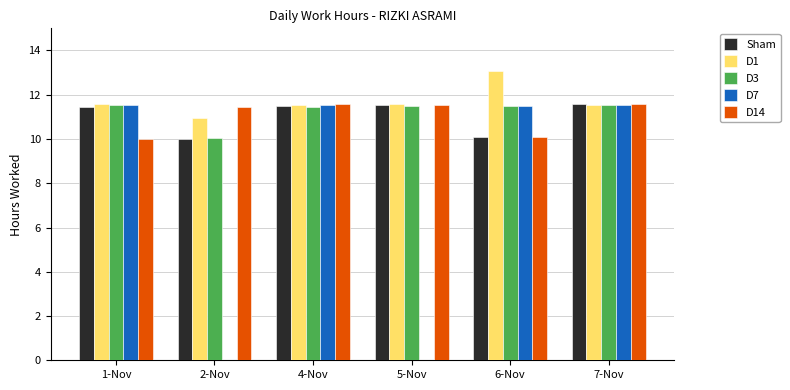

Is the value of Sham at 5-Nov greater than the value of D1 at 2-Nov?

Yes